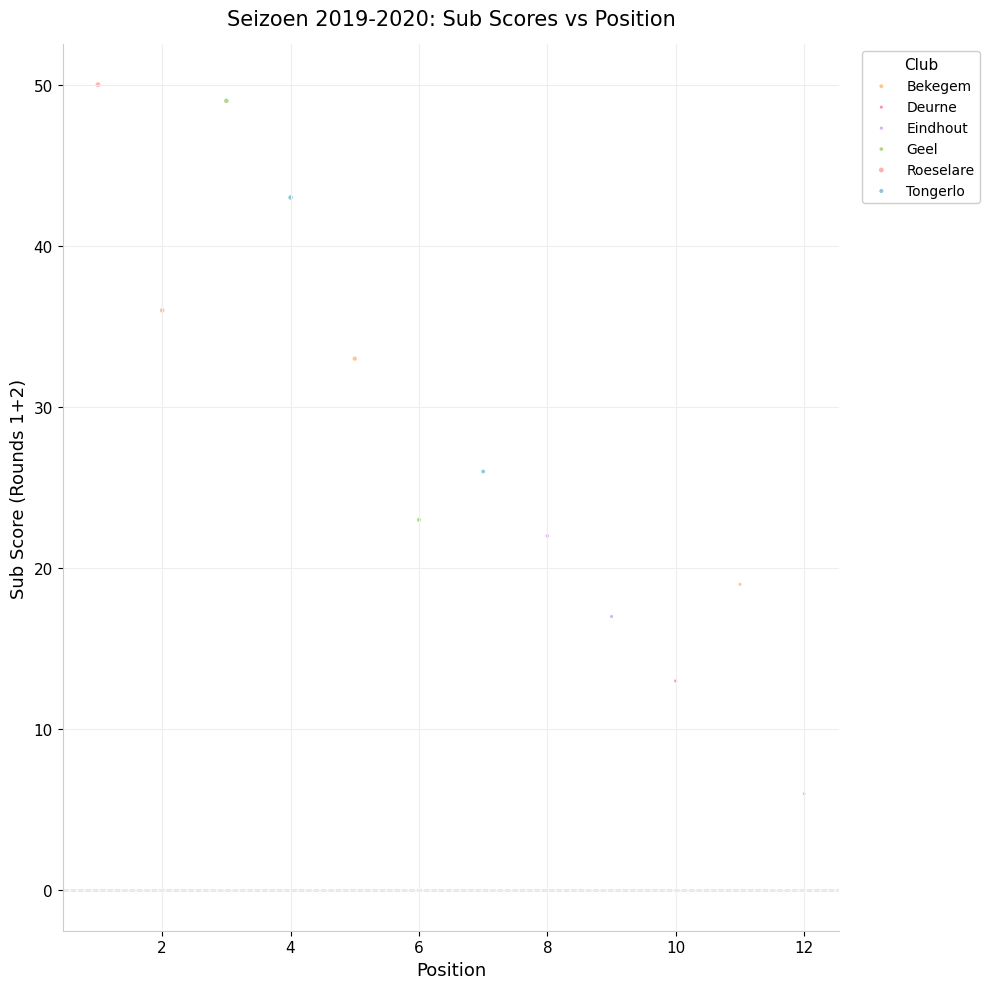

What are all the series names shown in the legend?

Bekegem, Deurne, Eindhout, Geel, Roeselare, Tongerlo